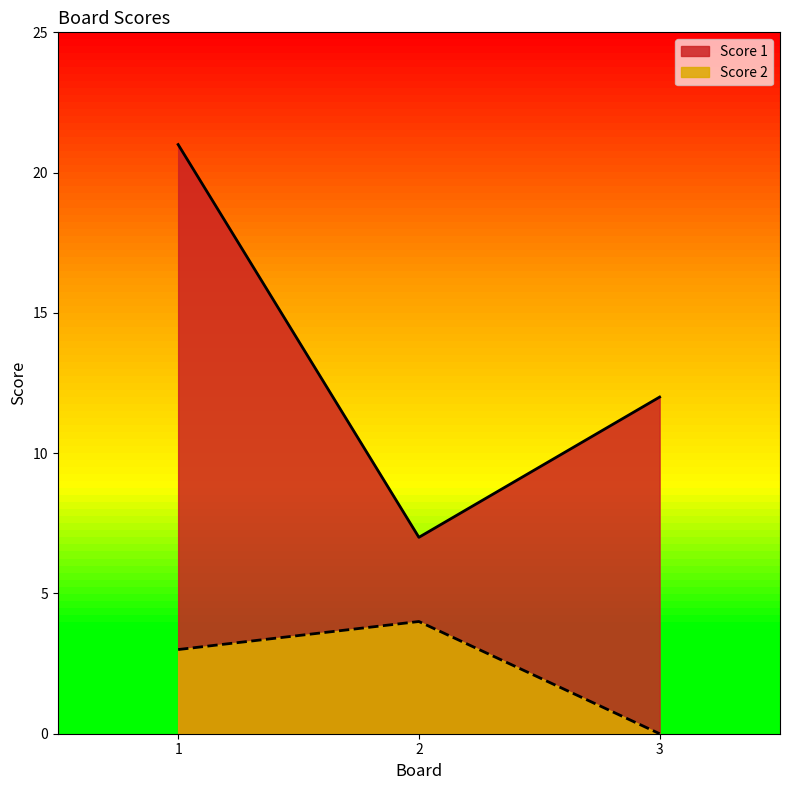

What is the difference between the maximum and minimum values in the Score 1 series?

14